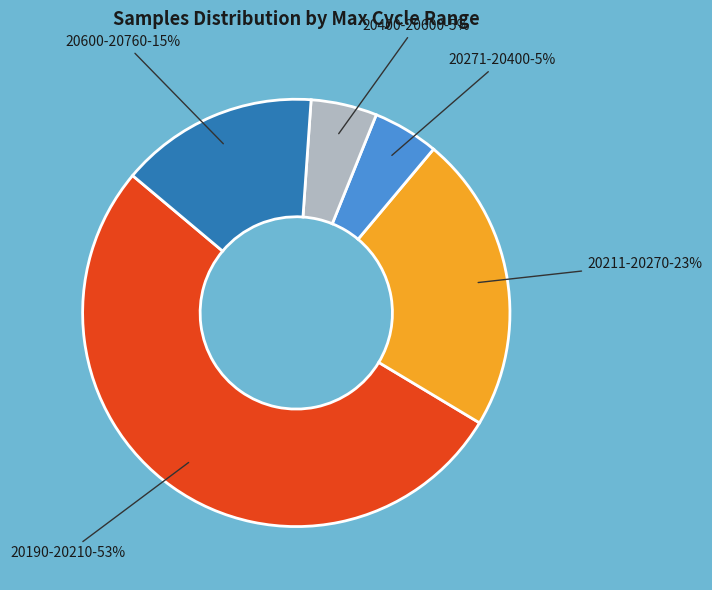

Which slice is the largest?

20190-20210